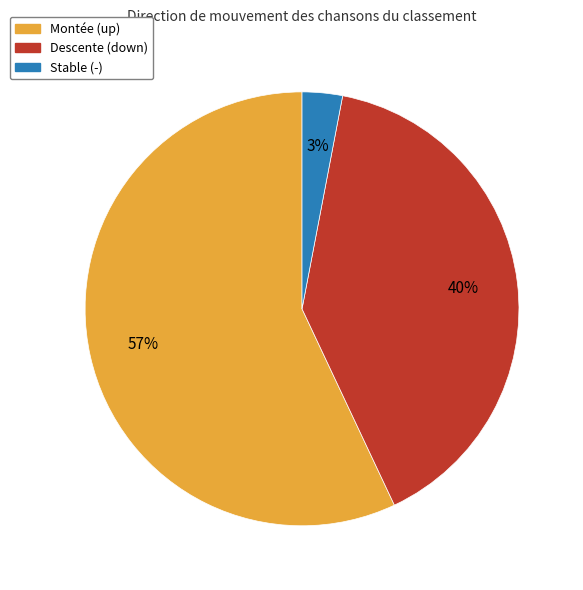

Count the number of slices in the pie.

3